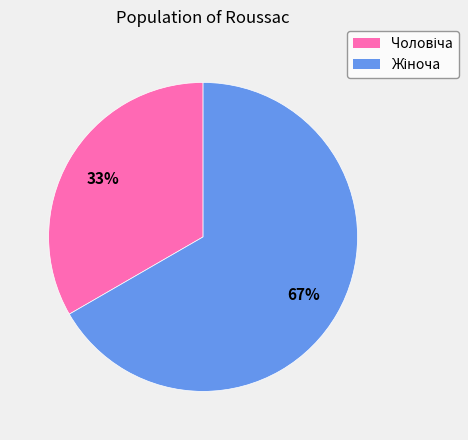

To the nearest percent, what is the average slice percentage?

50%